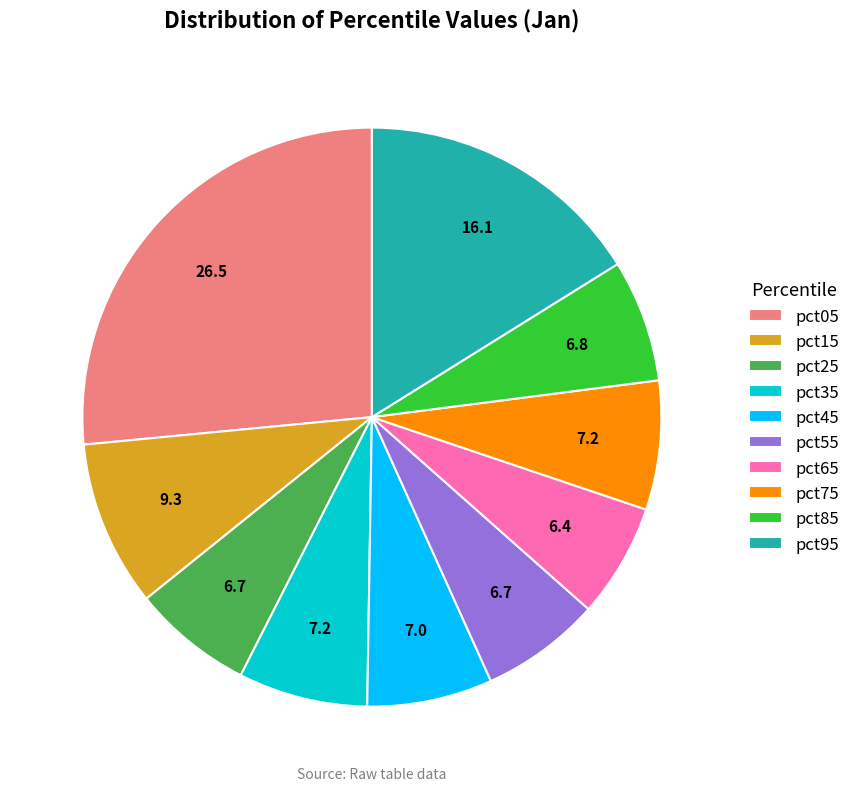

Which slice is the largest?

pct05